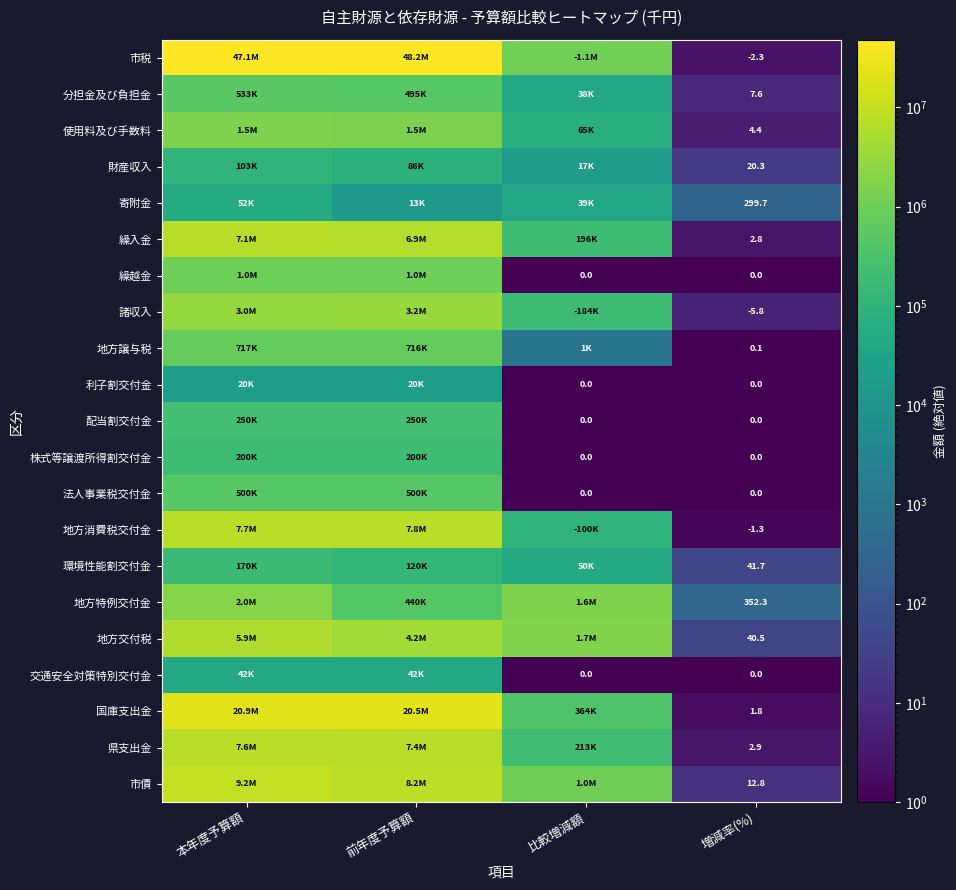

What is the difference between the highest and lowest values at 増減率(%)?

358.1